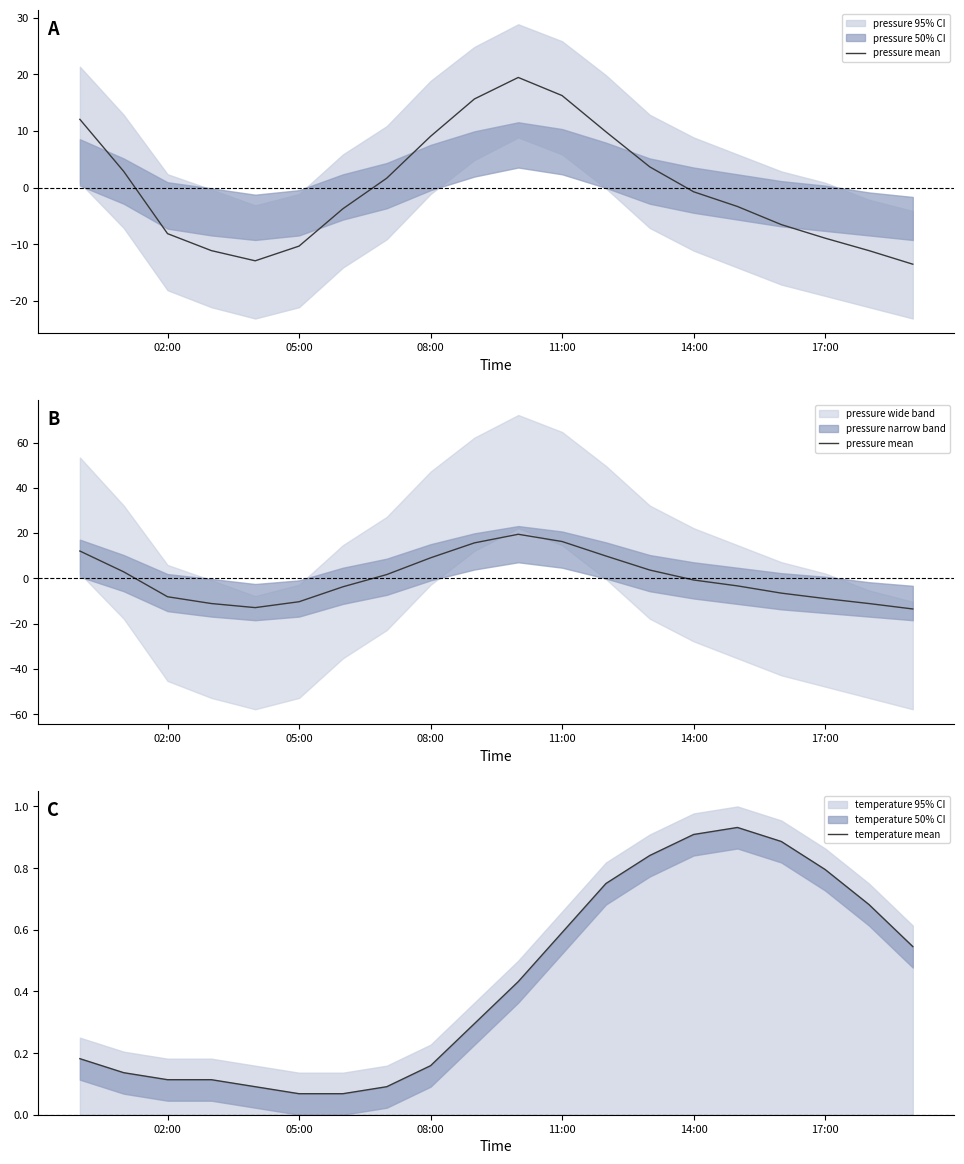

Which series ends up on top after the final intersection of pressure mean and temperature mean?

temperature mean